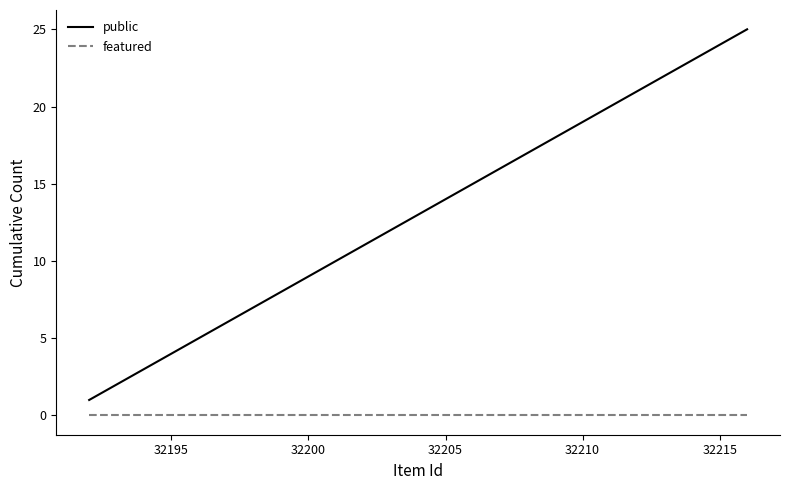

How many lines are shown in the chart?

2